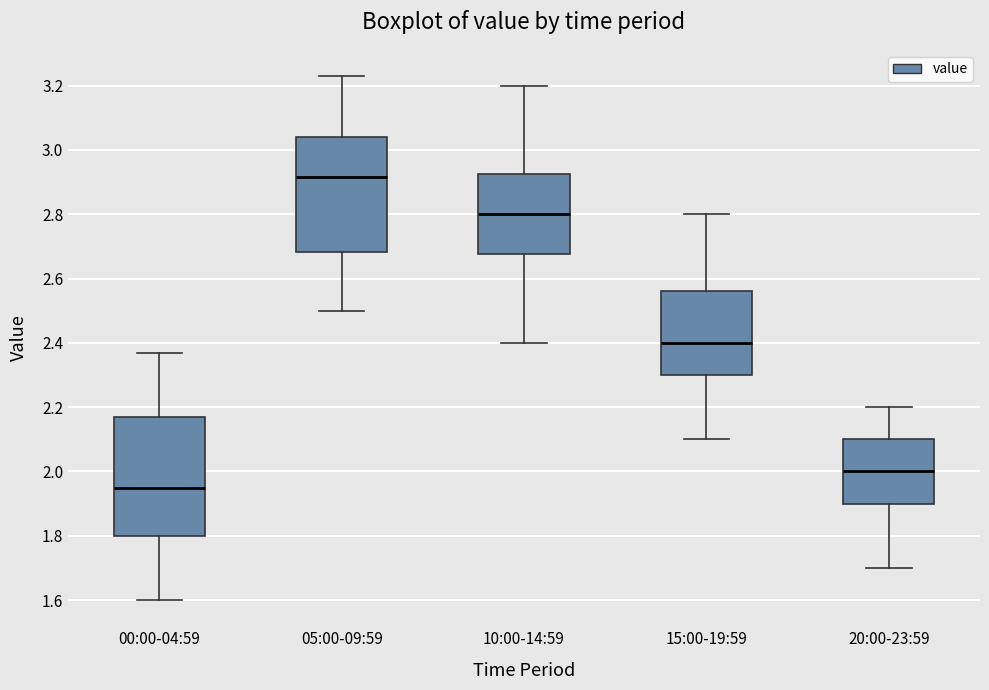

Where does the lower whisker of the box for 15:00-19:59 end on the y-axis? The values are not printed on the chart, so give them approximately, as read against the axis.

2.10